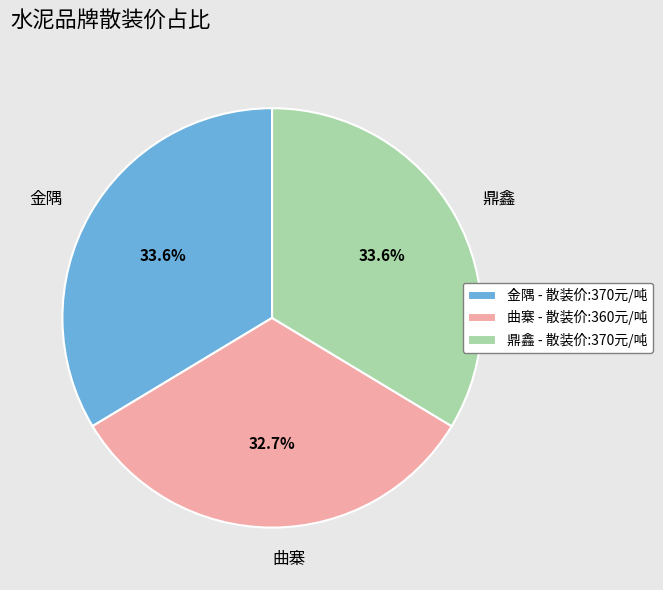

Approximately how many times larger is the value at 曲寨 compared to 金隅?

1.0